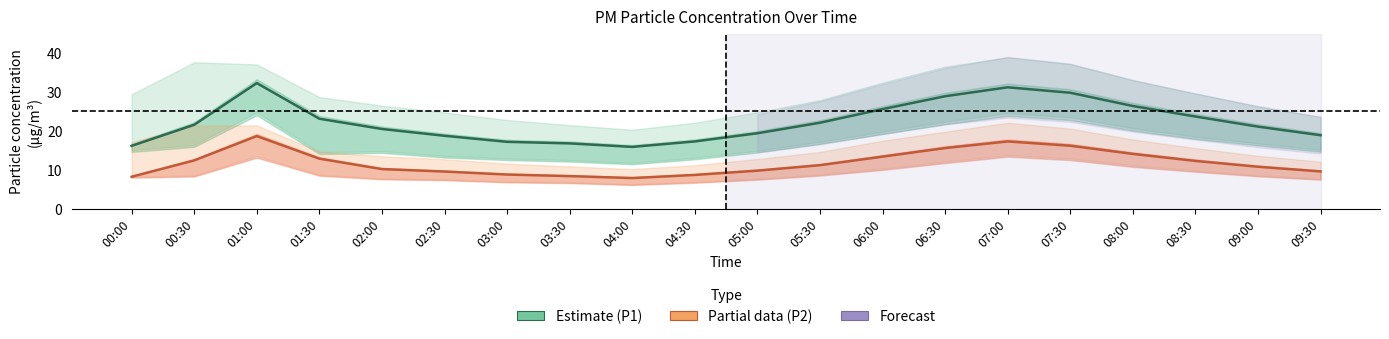

At which category is the sum across all series the highest?

01:00